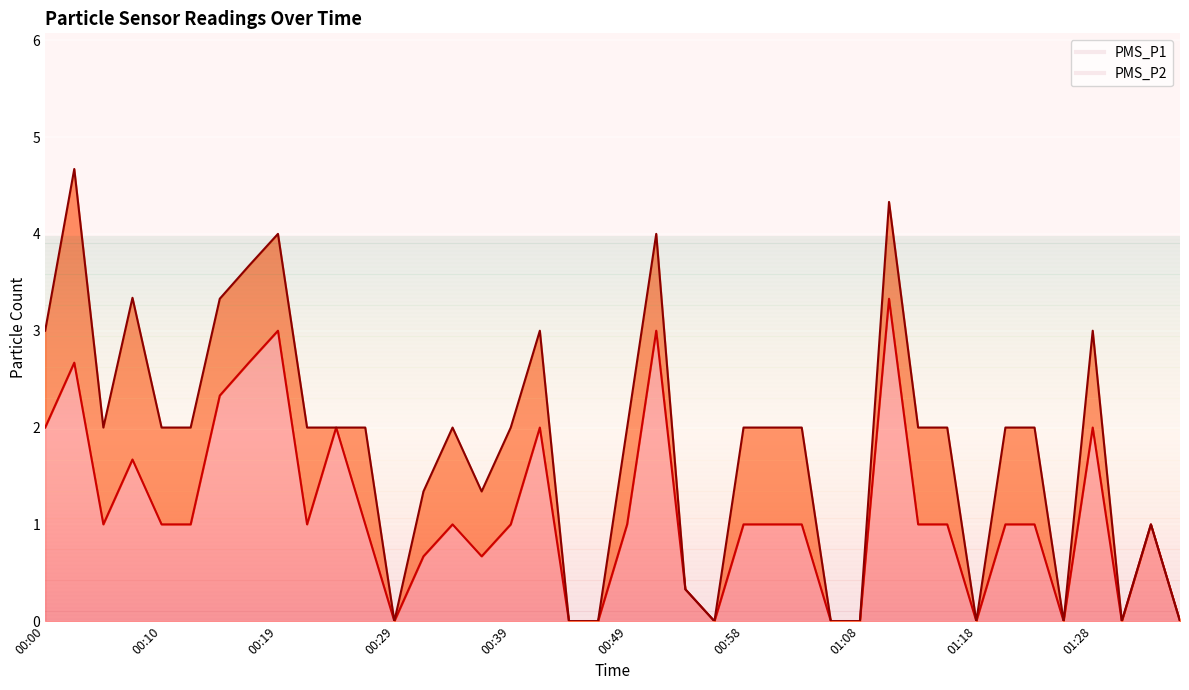

What is the difference between the maximum and minimum values?

3.3